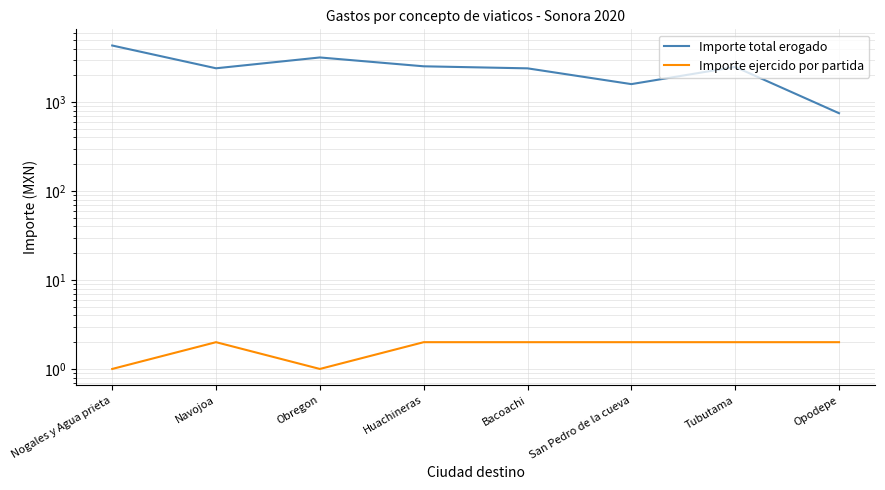

At which label does Importe total erogado first exceed 2486?

Nogales y Agua prieta